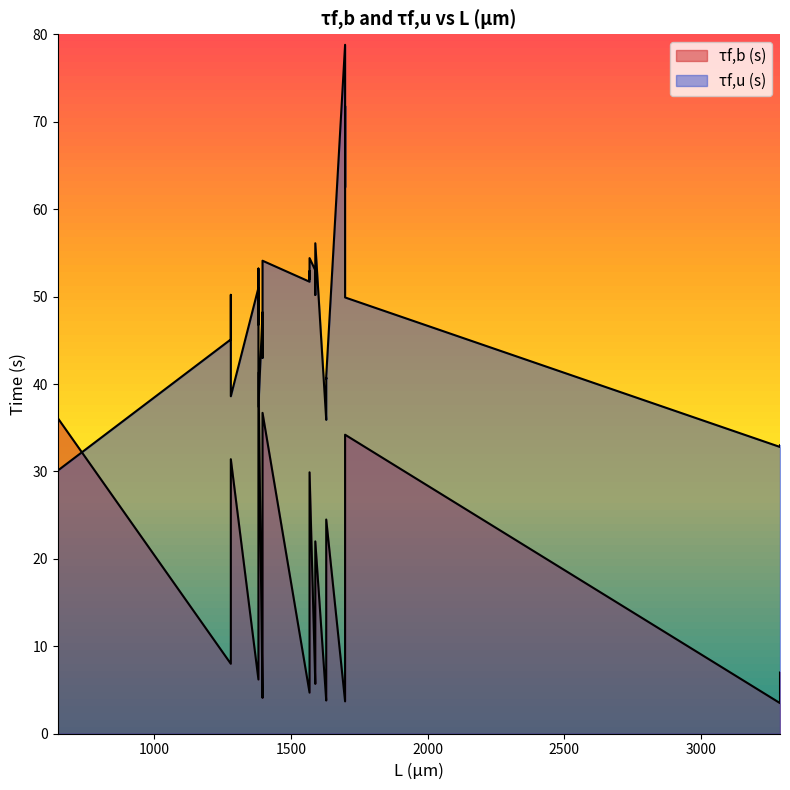

Which series ends up on top after the final intersection of τf,u (s) and τf,b (s)?

τf,u (s)